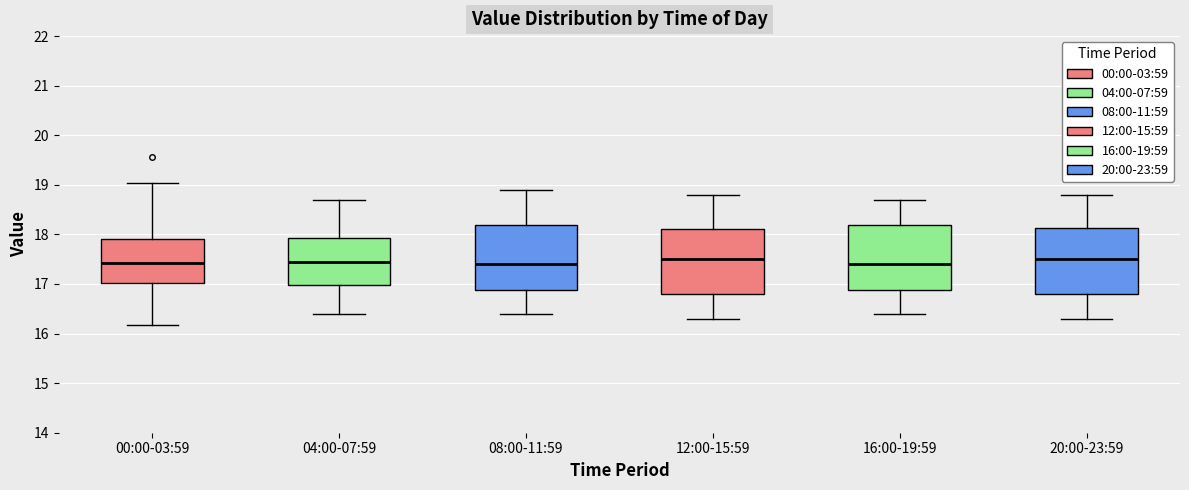

Where is the lower edge of the box for 04:00-07:59 on the y-axis? The values are not printed on the chart, so give them approximately, as read against the axis.

17.0